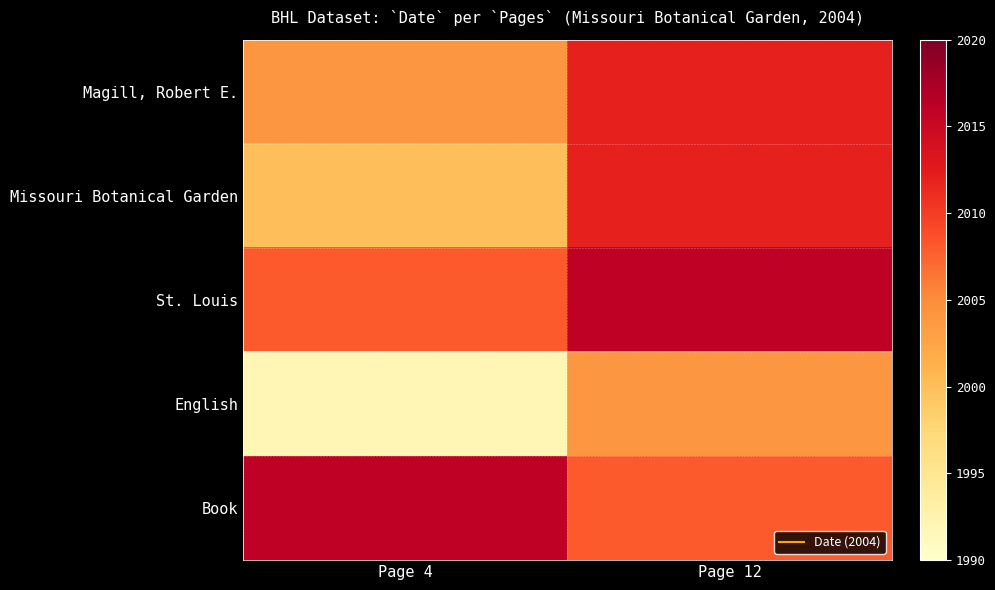

Between Page 4 and Page 12, which is larger?

Page 12